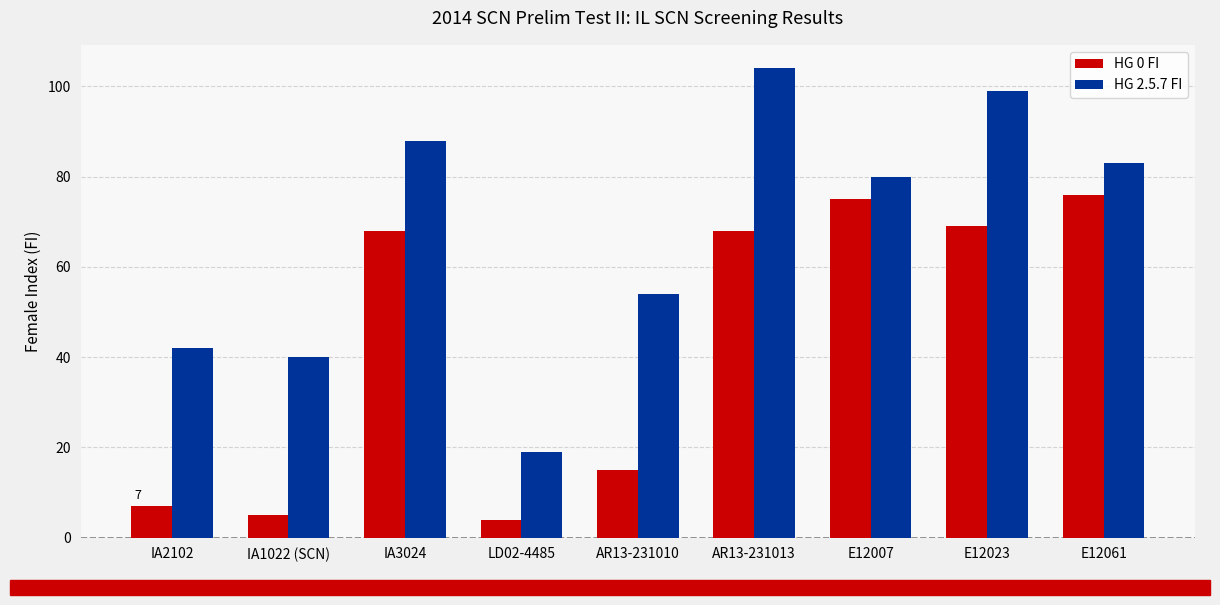

How many distinct data groups are displayed?

2